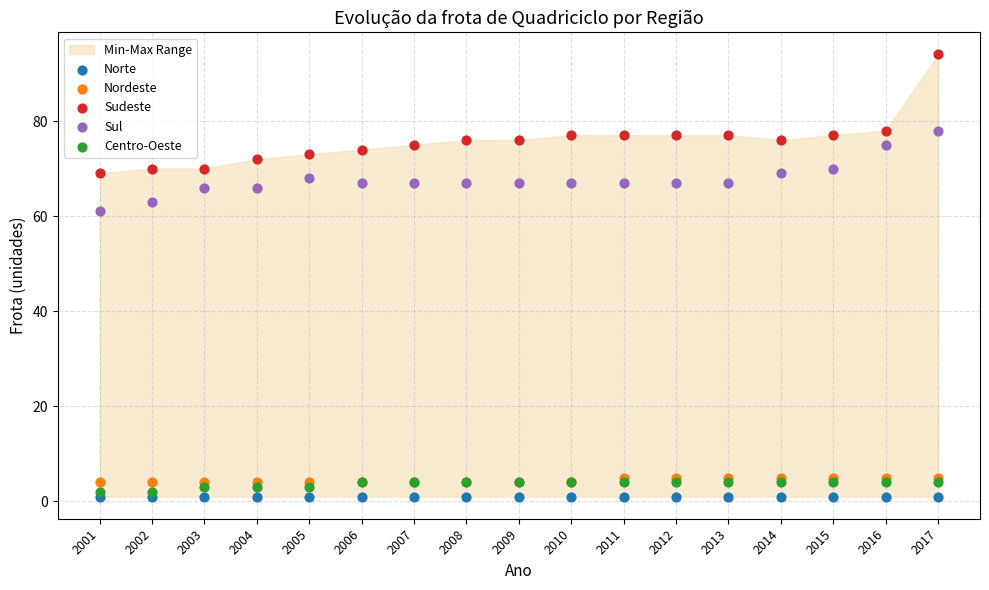

Across all series, what Y value is closest to 47?

61